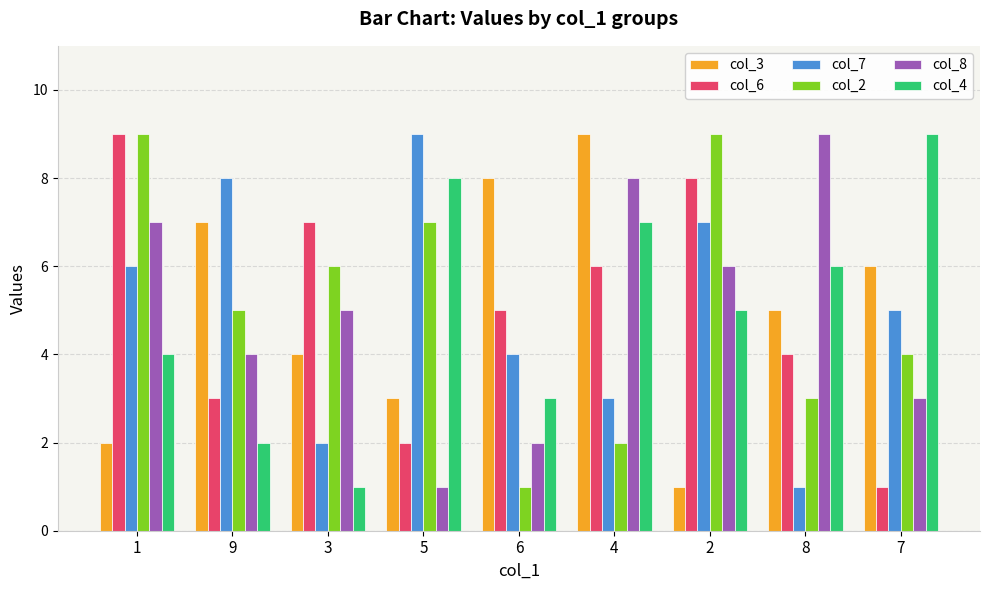

What is the value of the col_3 bar at the 7th from the left?

1